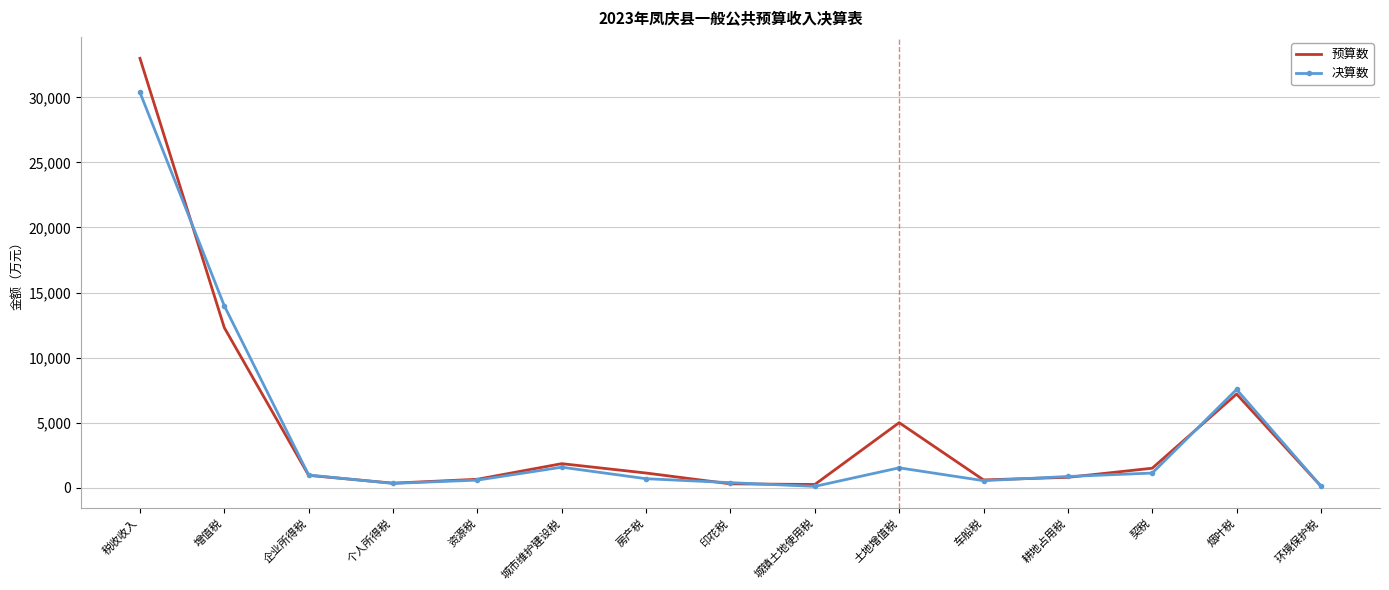

At which category is the sum across all series the highest?

税收收入